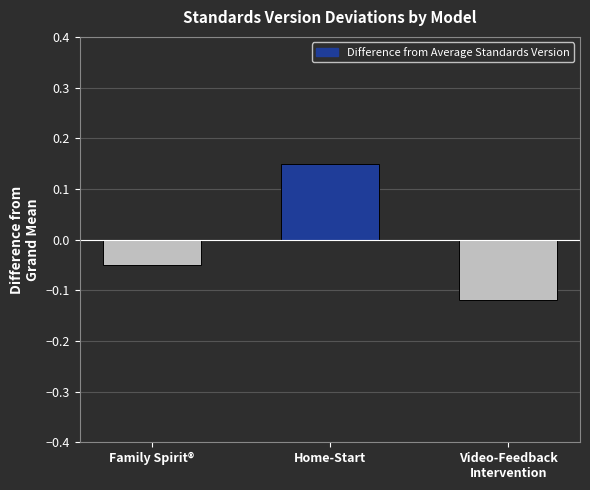

Does the chart contain any negative values?

Yes